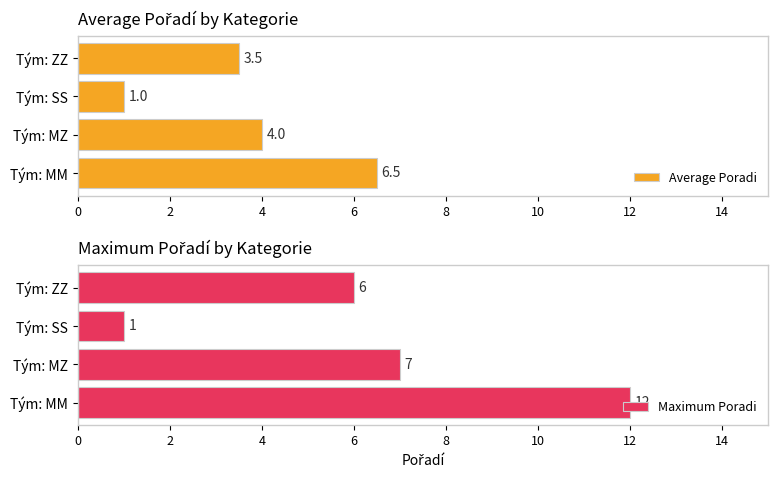

List the series in order of their peak value, lowest first.

Average Poradi, Maximum Poradi